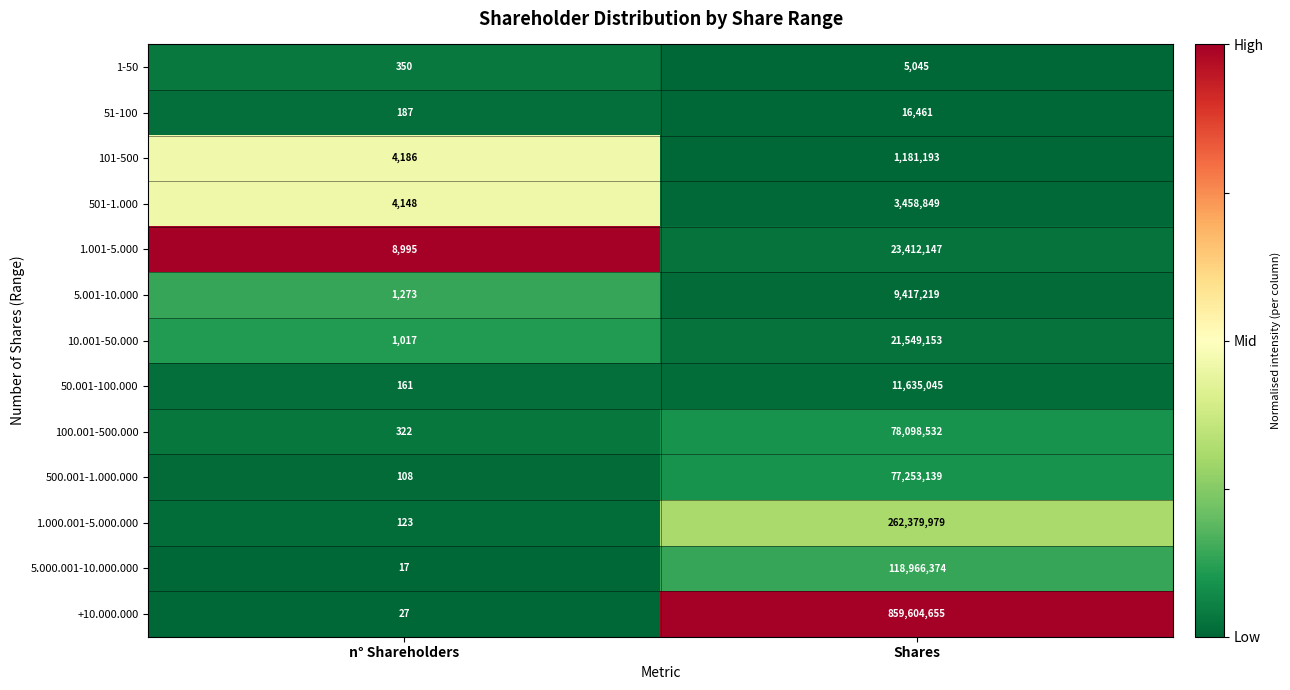

Count the number of data series in this chart.

13